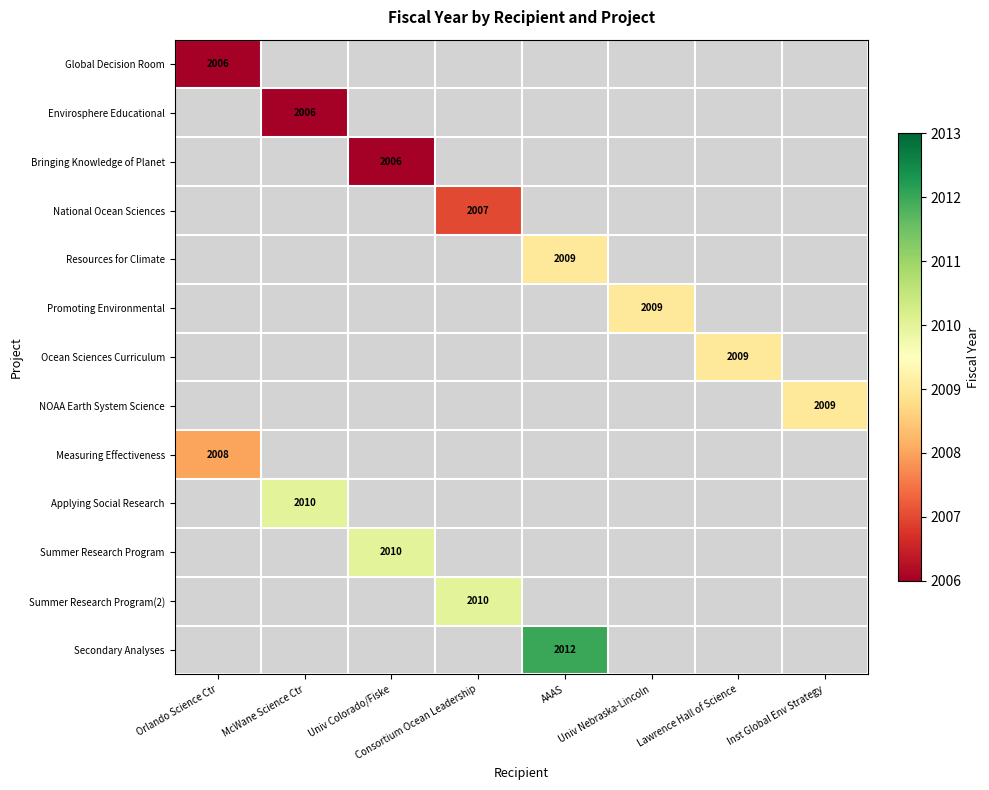

The Applying Social Research series shows 2010 at McWane Science Ctr. True or false?

True